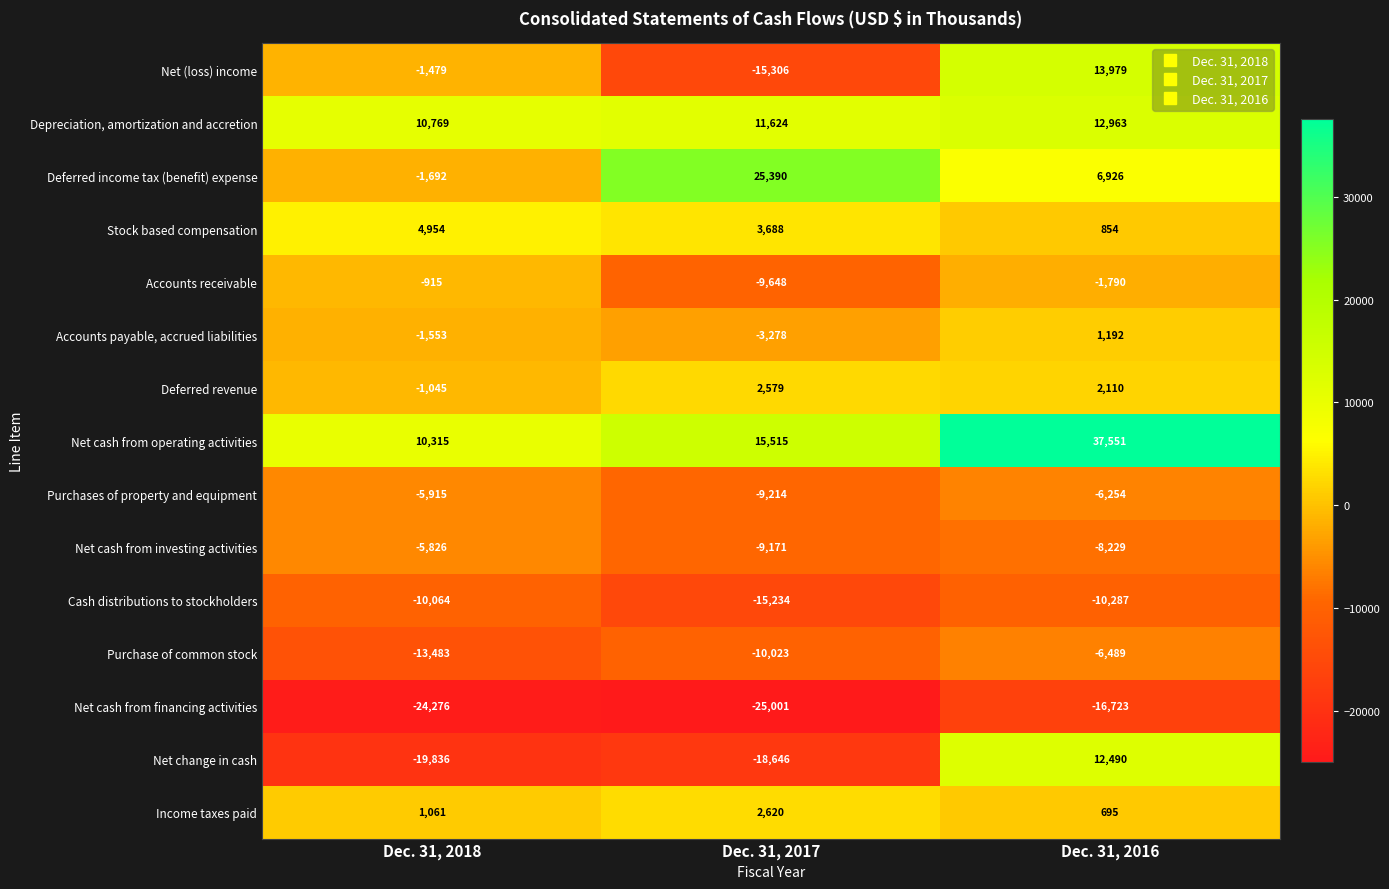

What is the total value across all series at Dec. 31, 2016?

38988